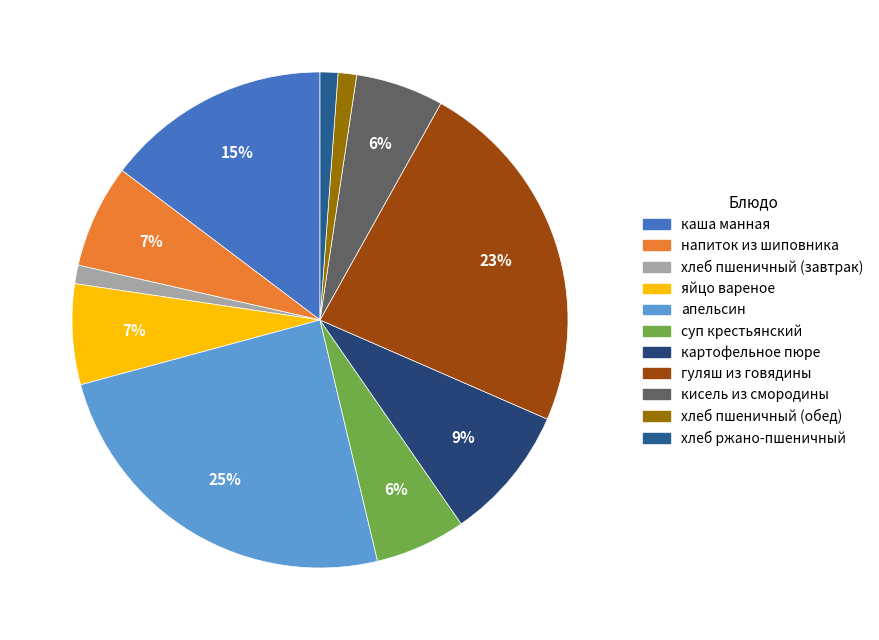

Between каша манная and суп крестьянский, which is larger?

каша манная